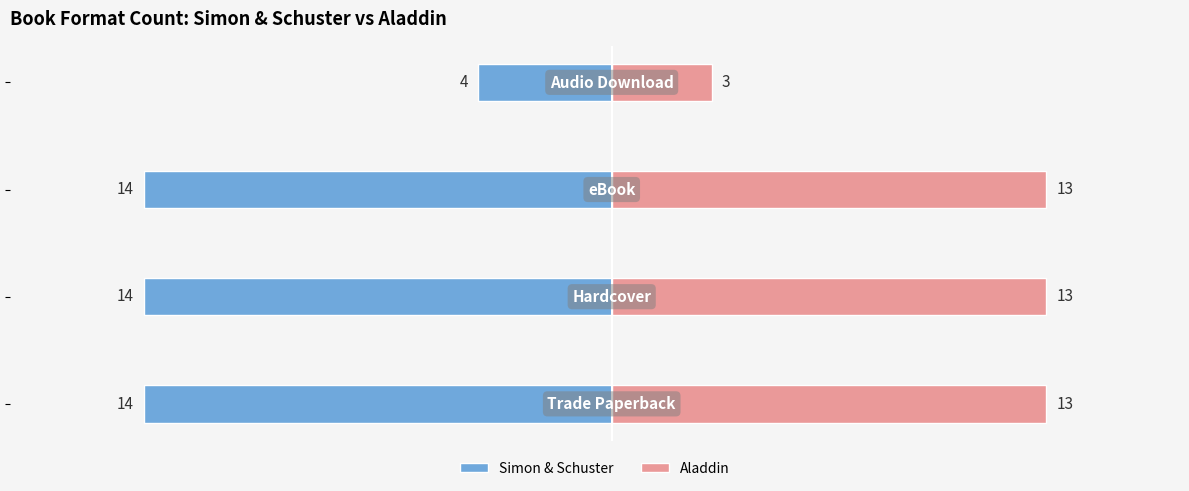

The value of Aladdin at −10 is 19. True or false?

False